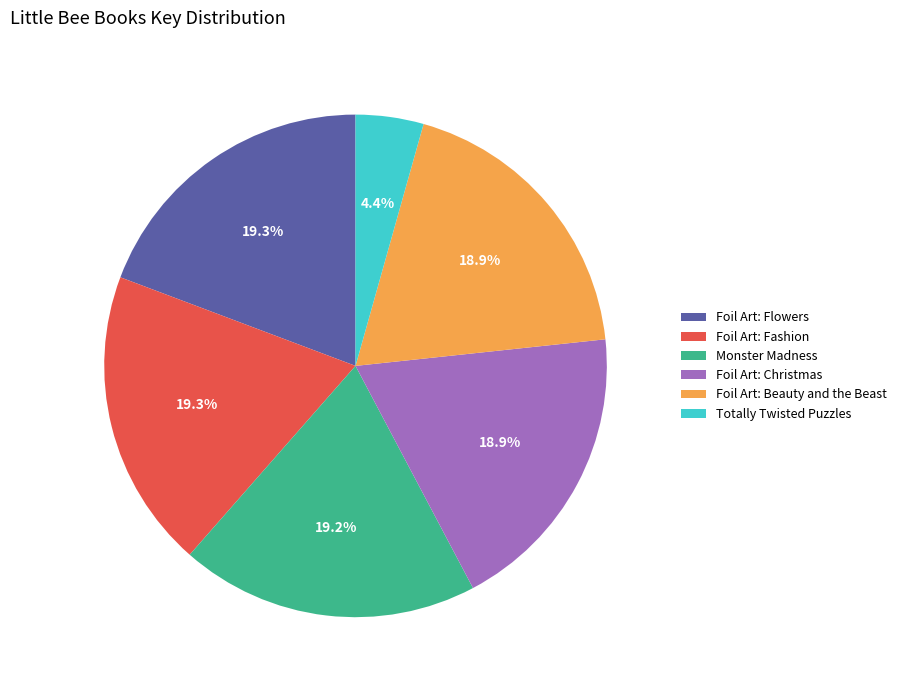

Approximately how many times larger is the value at Foil Art: Fashion compared to Totally Twisted Puzzles?

4.4